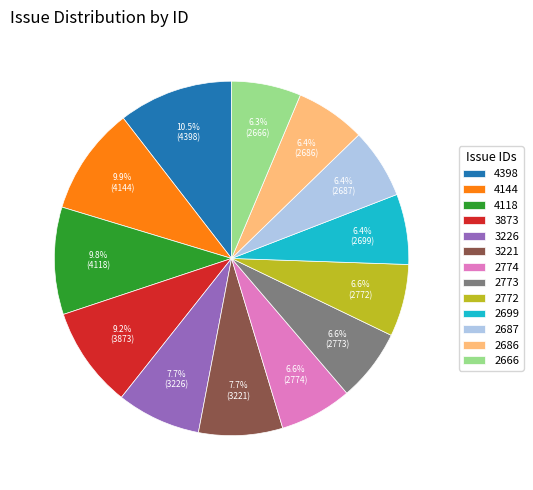

How much of the chart is everything except 4144?

90.1%